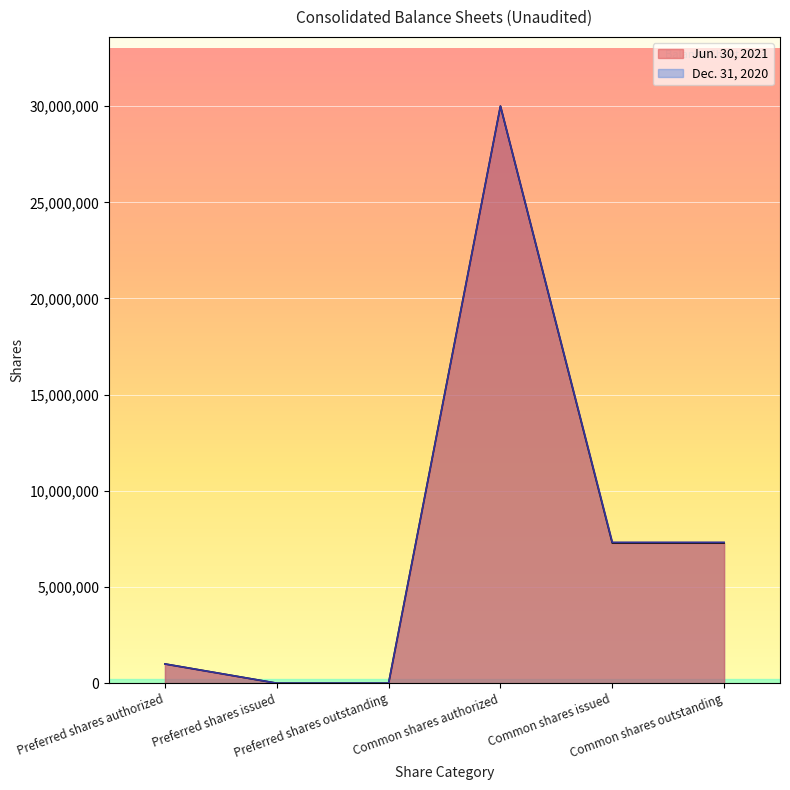

Reading left to right, transcribe all the data shown in this chart.

Jun. 30, 2021: 1000000	0	0	30000000	7284994	7284994
Dec. 31, 2020: 1000000	0	0	30000000	7325333	7325333